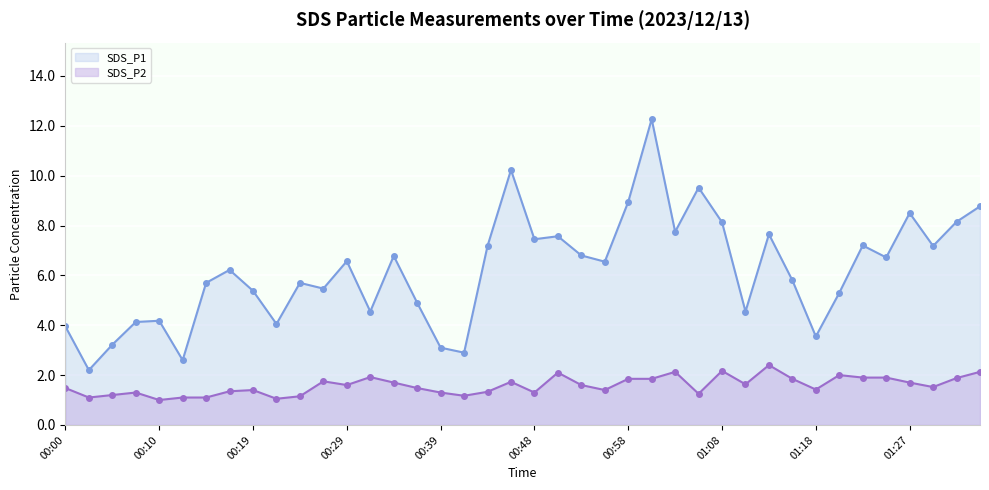

Rank the series by their maximum value, from highest to lowest.

SDS_P1, SDS_P2